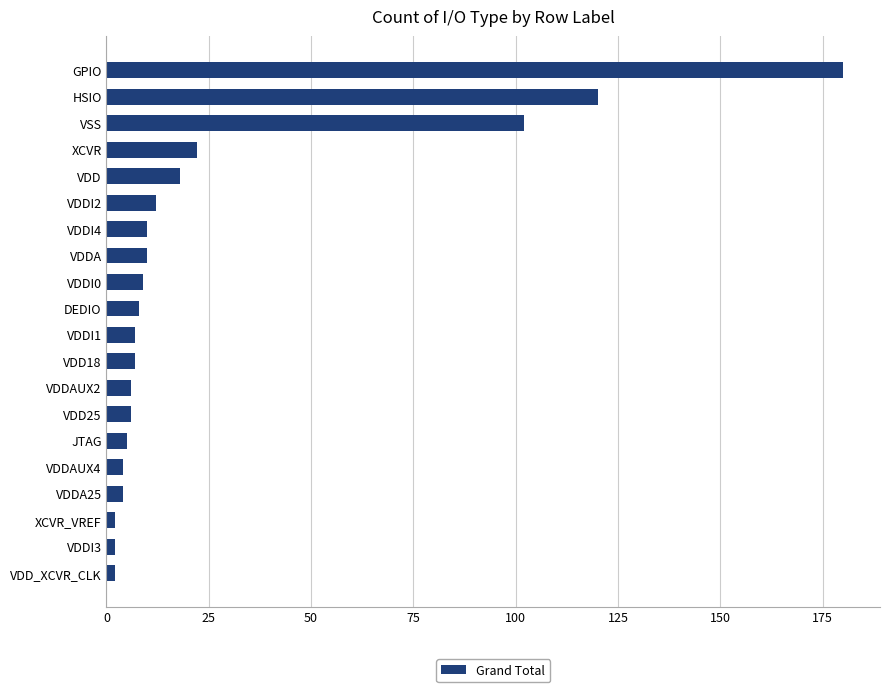

Reading top to bottom, transcribe all the data shown in this chart.

180	120	102	22	18	12	10	10	9	8	7	7	6	6	5	4	4	2	2	2